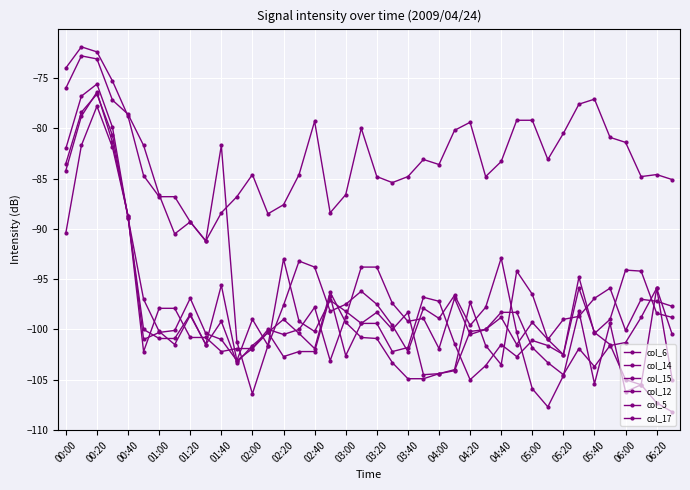

True or false: col_15 has more than 0 points higher than both neighbors.

True